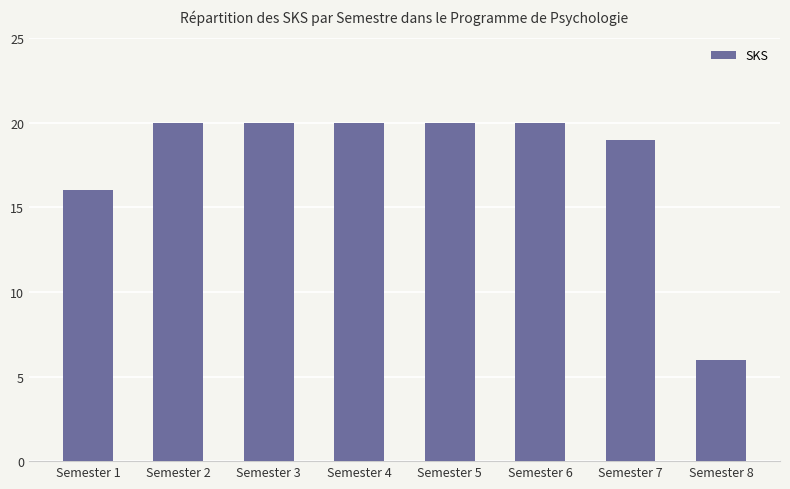

What is the greatest value displayed?

20